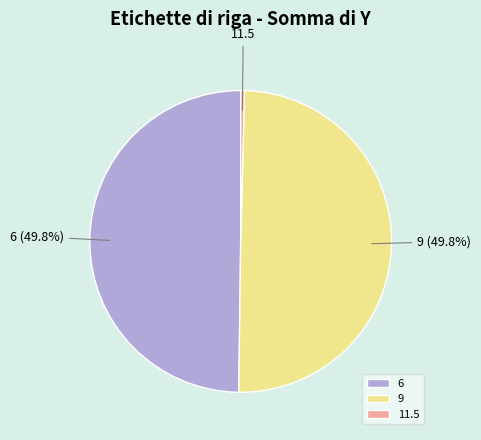

Combined, what portion of the pie is 9 and 6?

99.6%